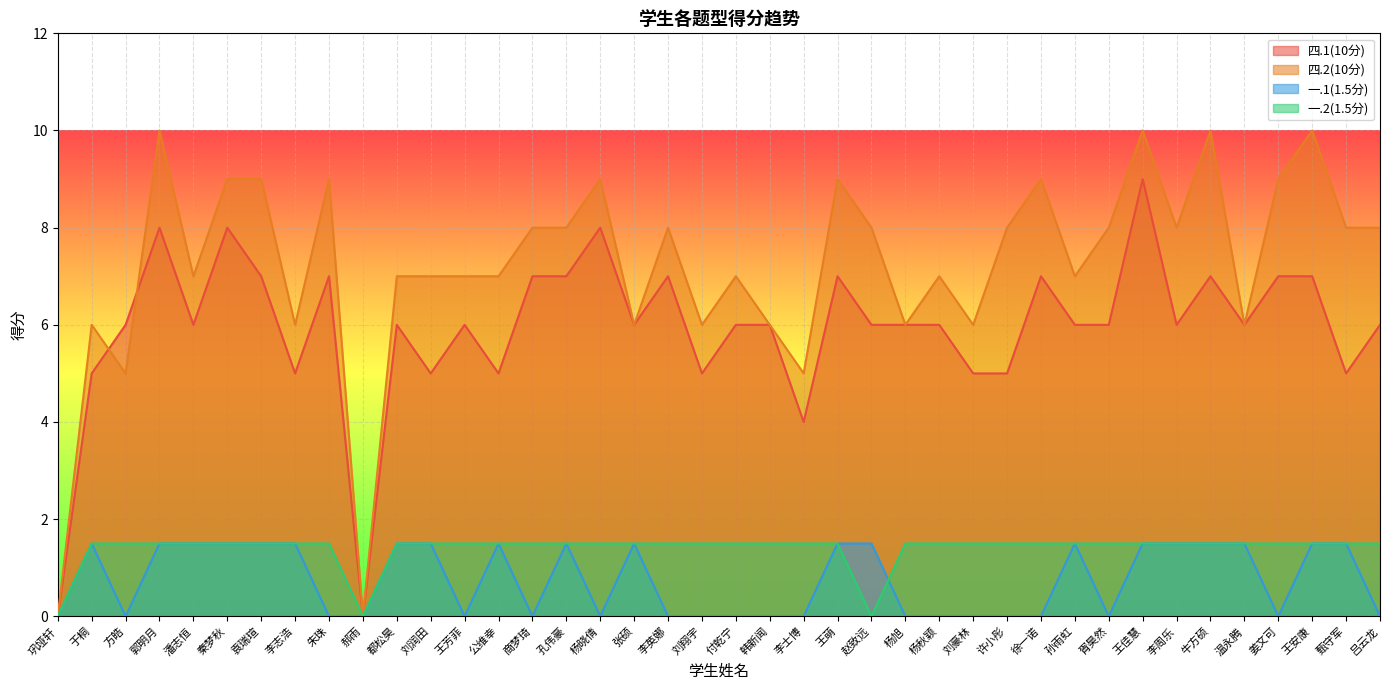

At which label does 四.1(10分) first exceed 6?

郭明月